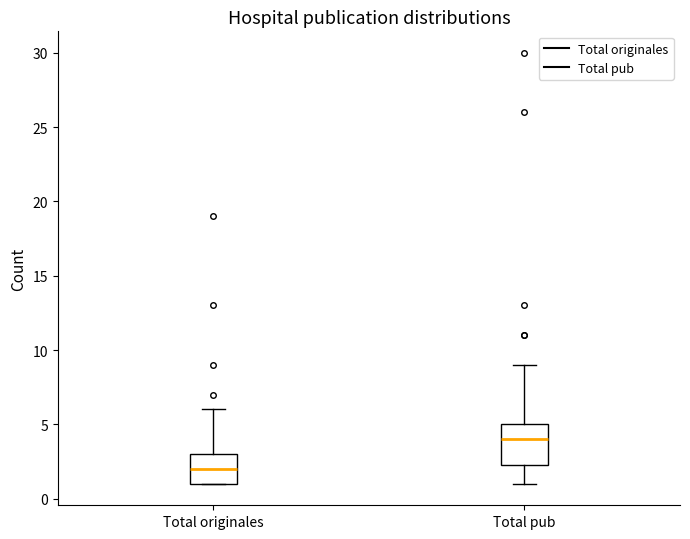

Reading left to right, read every box against the y-axis: the position of its median line, the range the box covers, and the ends of its whiskers. The values are not printed on the chart, so give them approximately, as read against the axis.

Total originales: median 2.0, box 1.0 to 3.0, whiskers 1.0 to 6.0
Total pub: median 4.0, box 2.5 to 5.0, whiskers 1.0 to 9.0